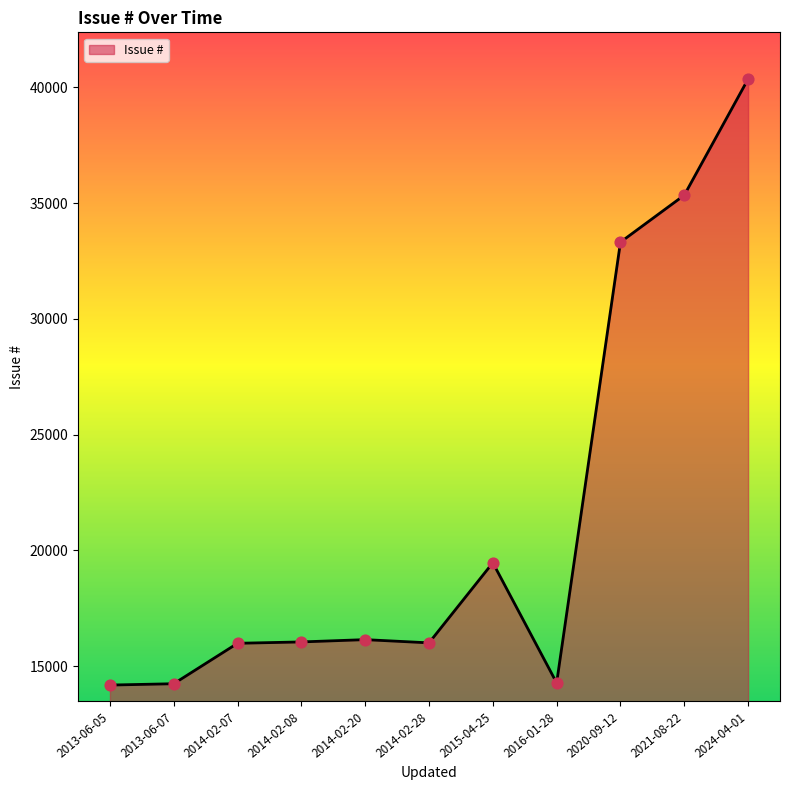

What is the ratio of the value at 2024-04-01 to the value at 2021-08-22?

1.1